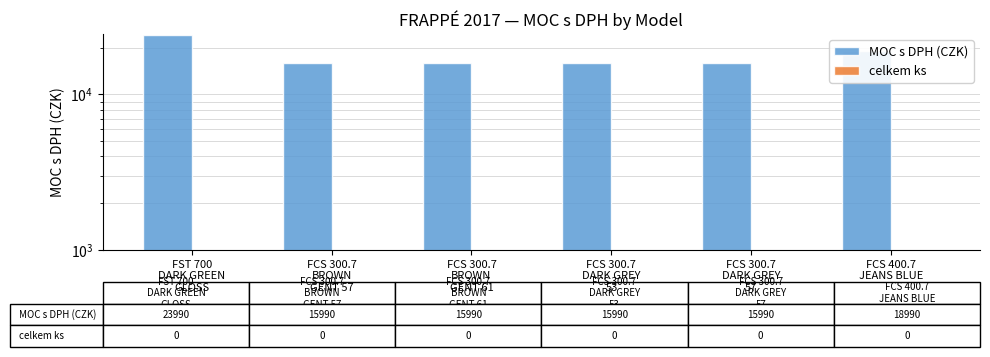

Rank the series at FST 700
DARK GREEN
GLOSS from lowest to highest value.

celkem ks, MOC s DPH (CZK)